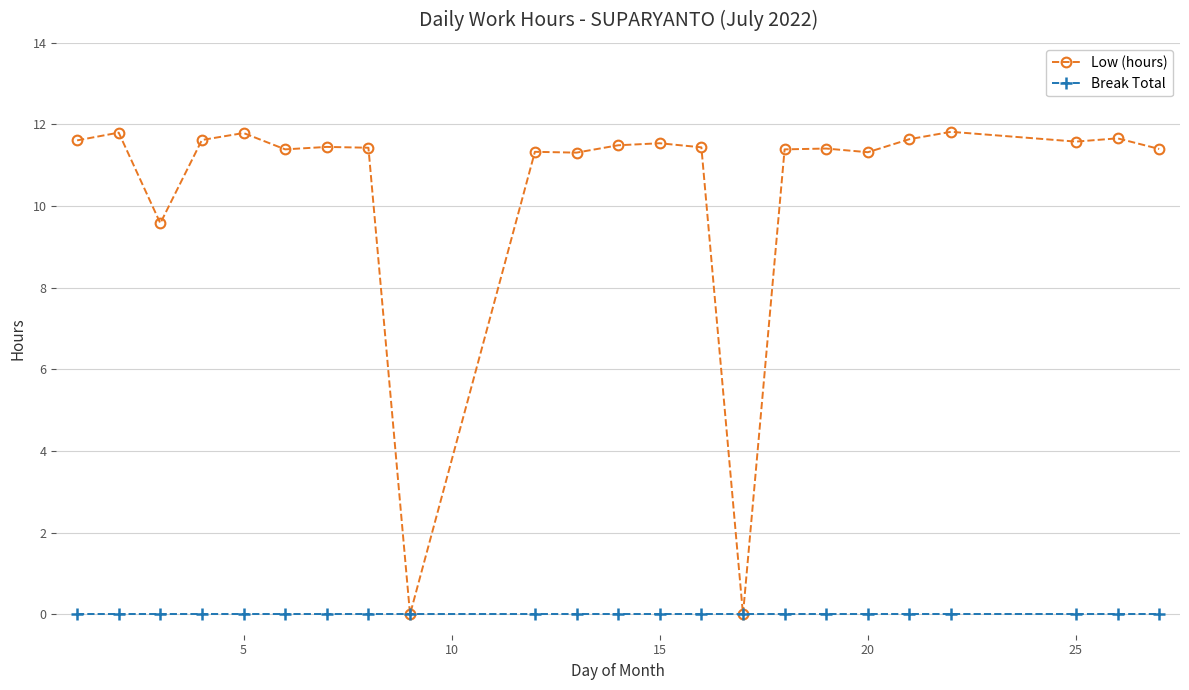

Rank the series by their maximum value, from highest to lowest.

Low (hours), Break Total